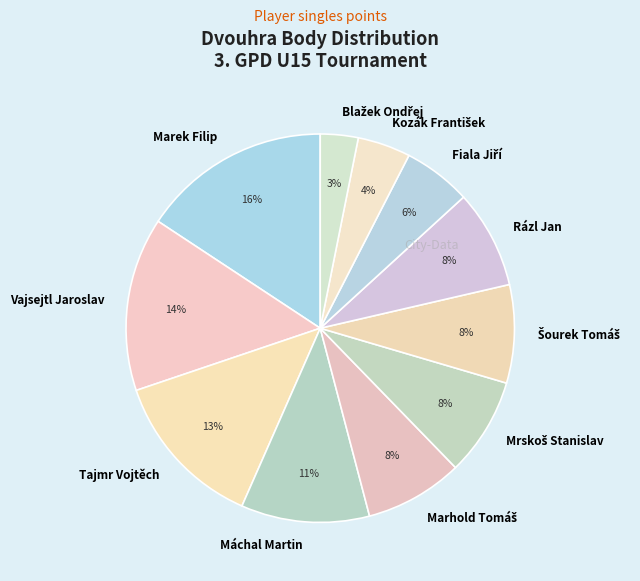

What is the largest slice in the pie chart?

Marek Filip